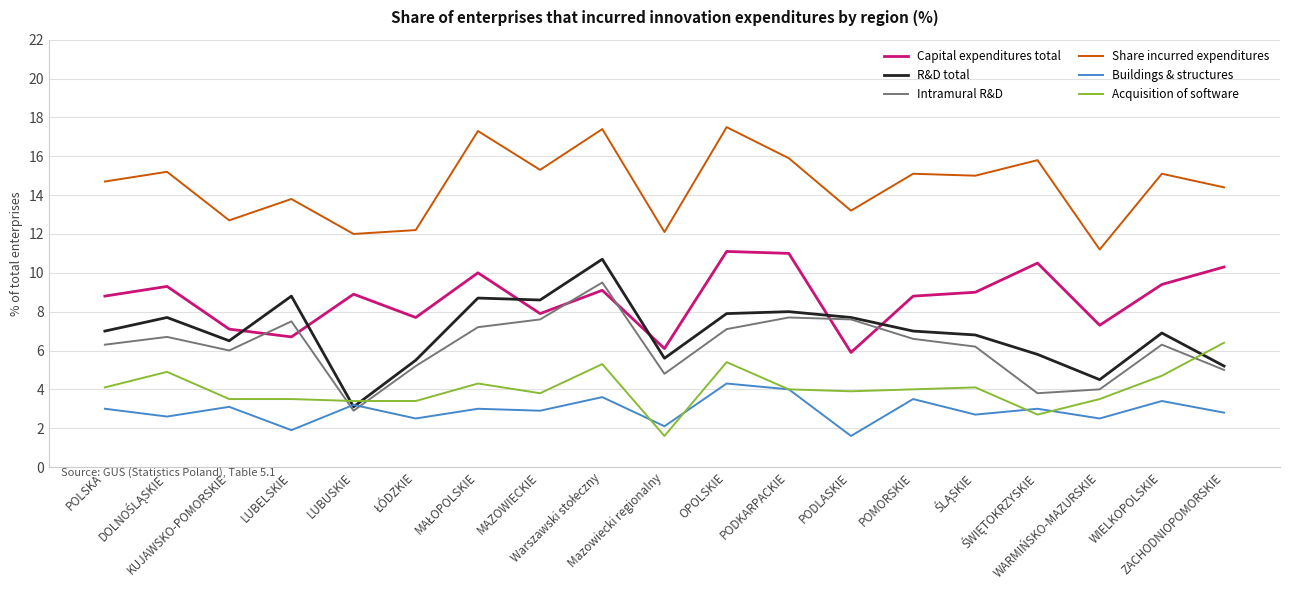

What is the sum of all Share incurred expenditures values?

275.9